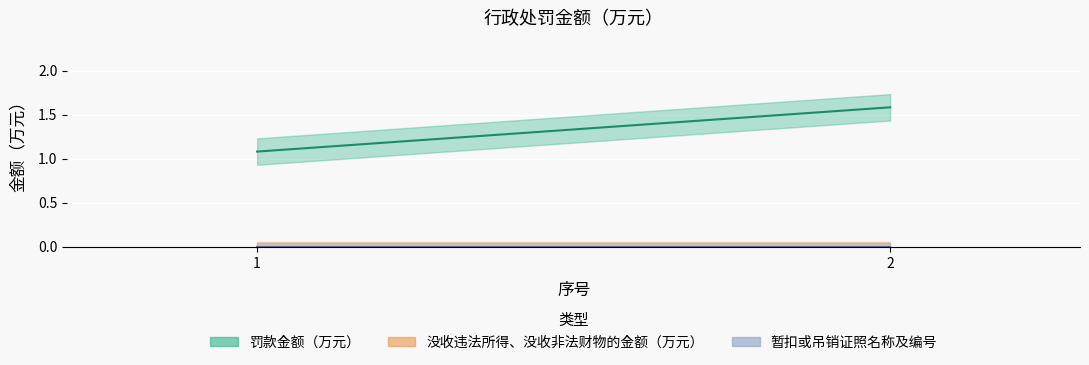

Rank the categories by 暂扣或吊销证照名称及编号 value from lowest to highest.

1, 2